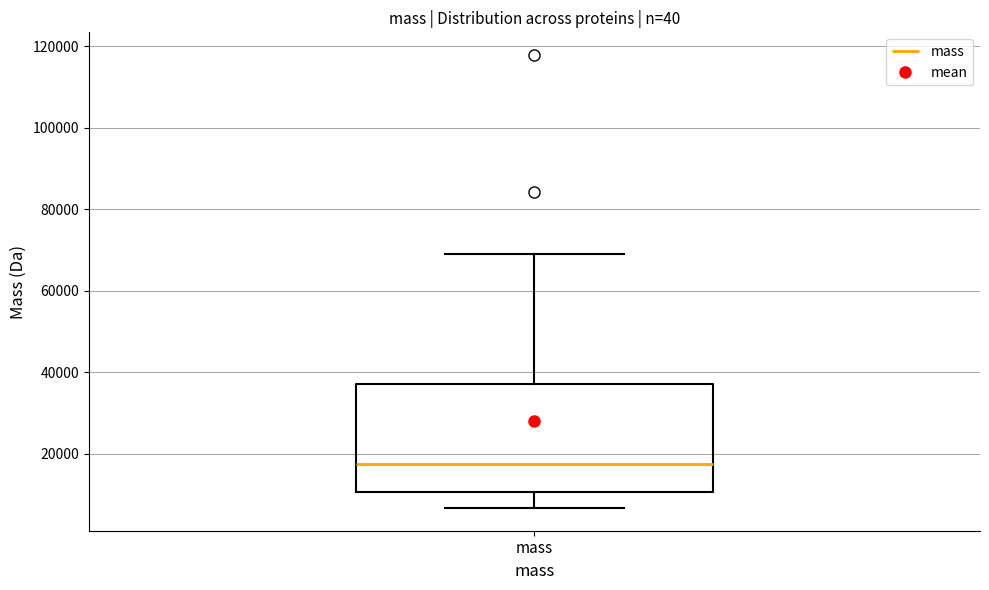

Where does the median line of the box for mass sit on the y-axis? The values are not printed on the chart, so give them approximately, as read against the axis.

18000